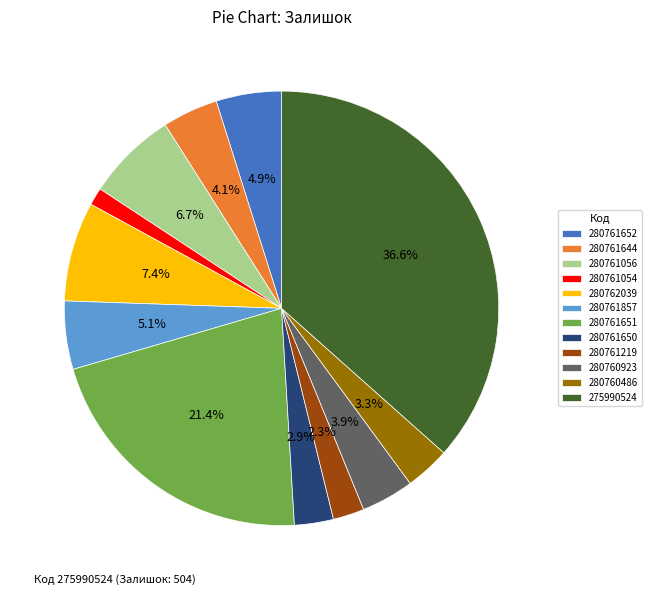

Approximately how many times larger is the value at 280762039 compared to 280760486?

2.2